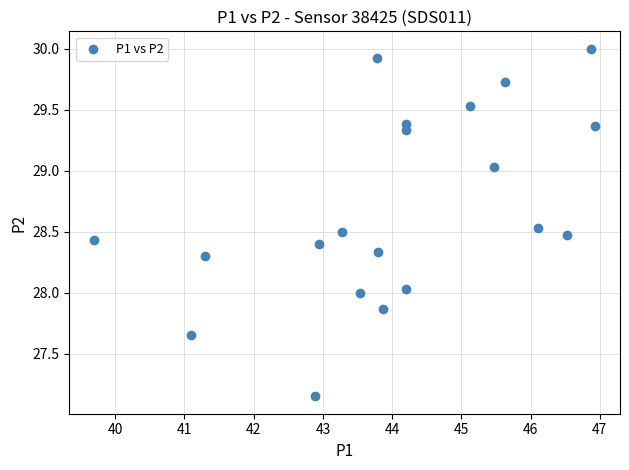

What is the range of X values (max minus min)?

7.2